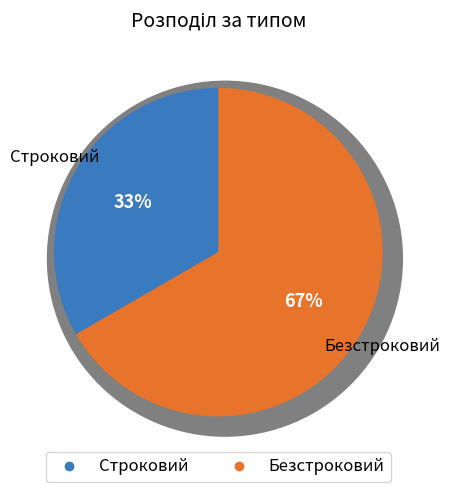

How many segments does this pie chart have?

2